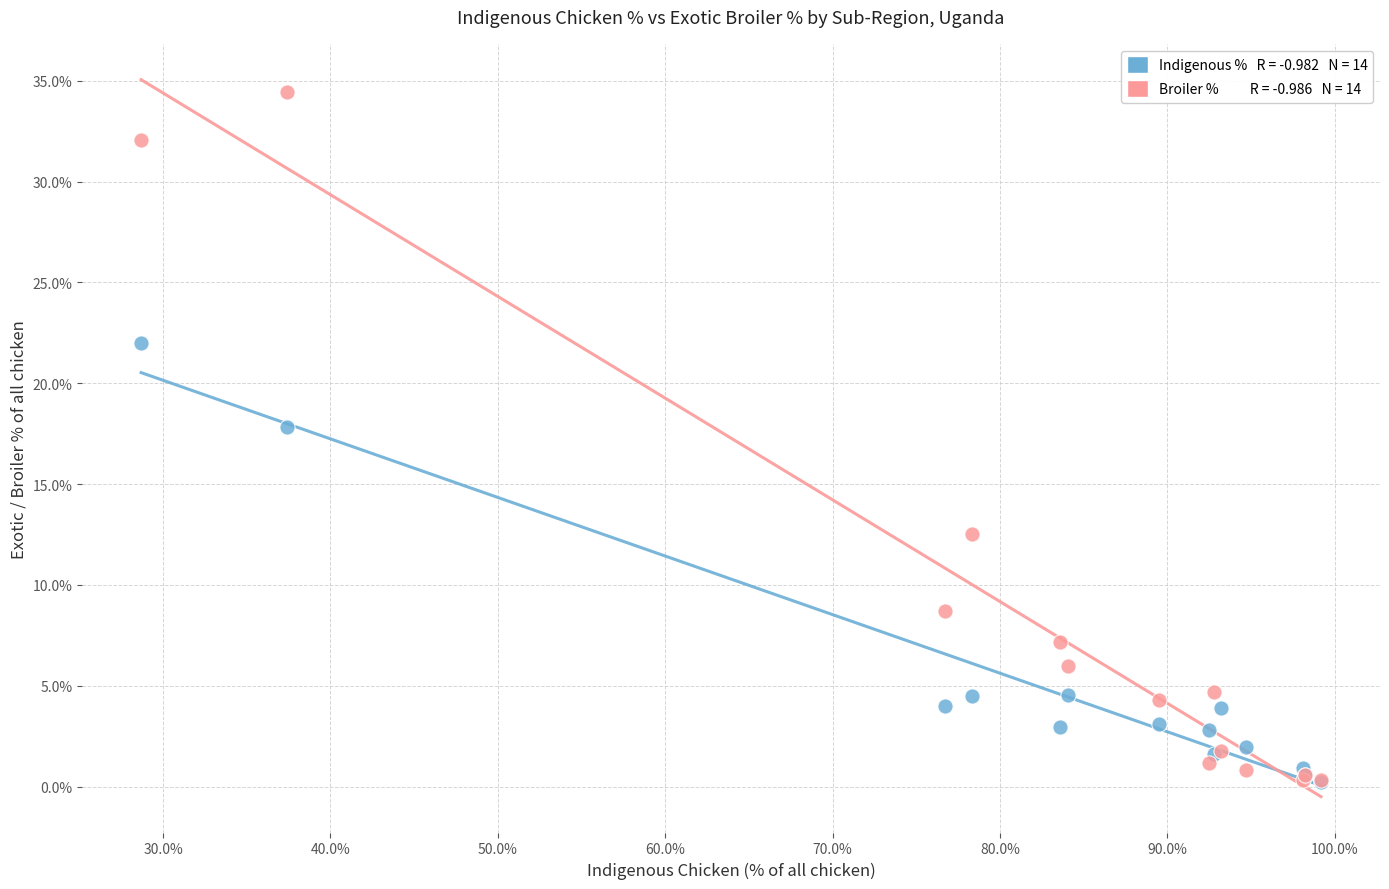

Across all series, what Y value is closest to 17?

17.8